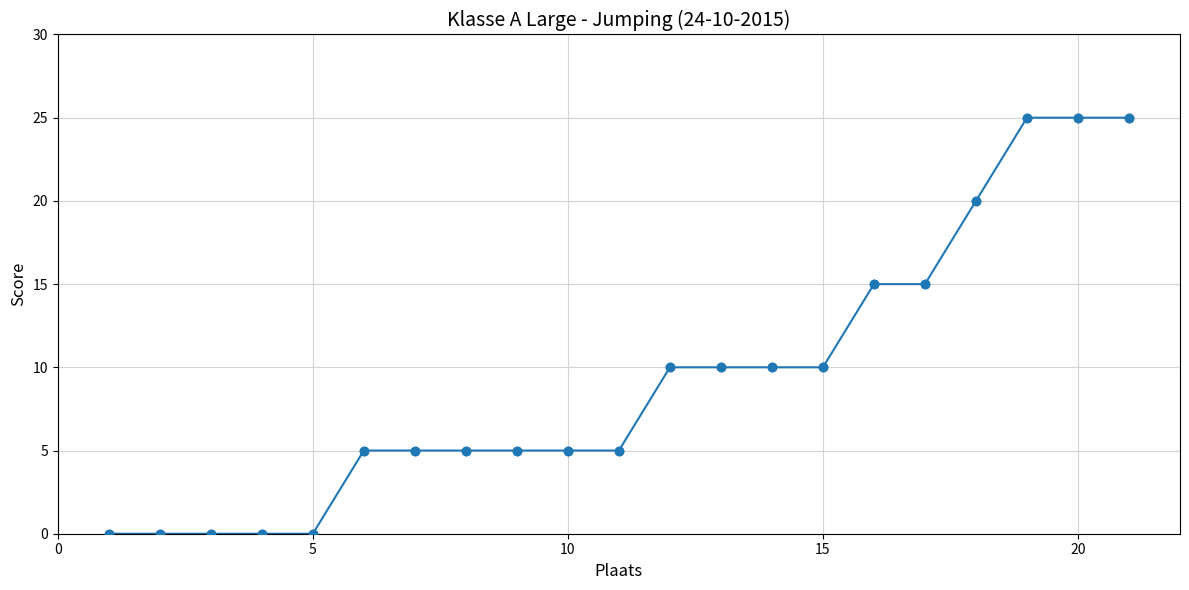

What is the maximum value shown in the chart?

25